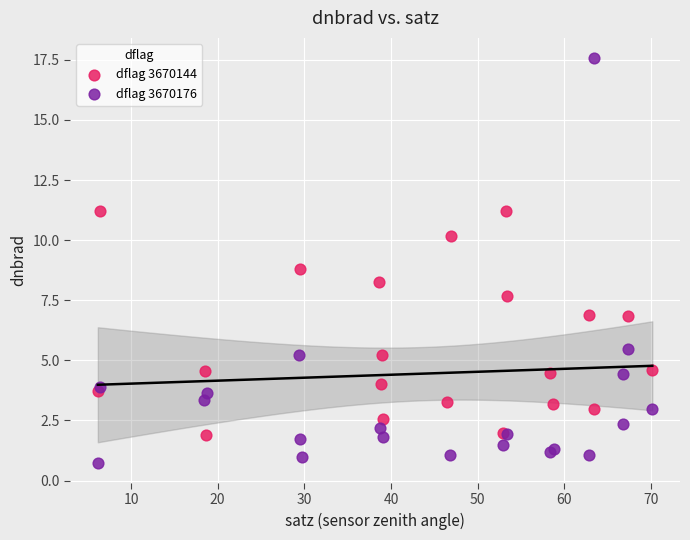

Which series reaches the maximum Y coordinate?

dflag 3670176